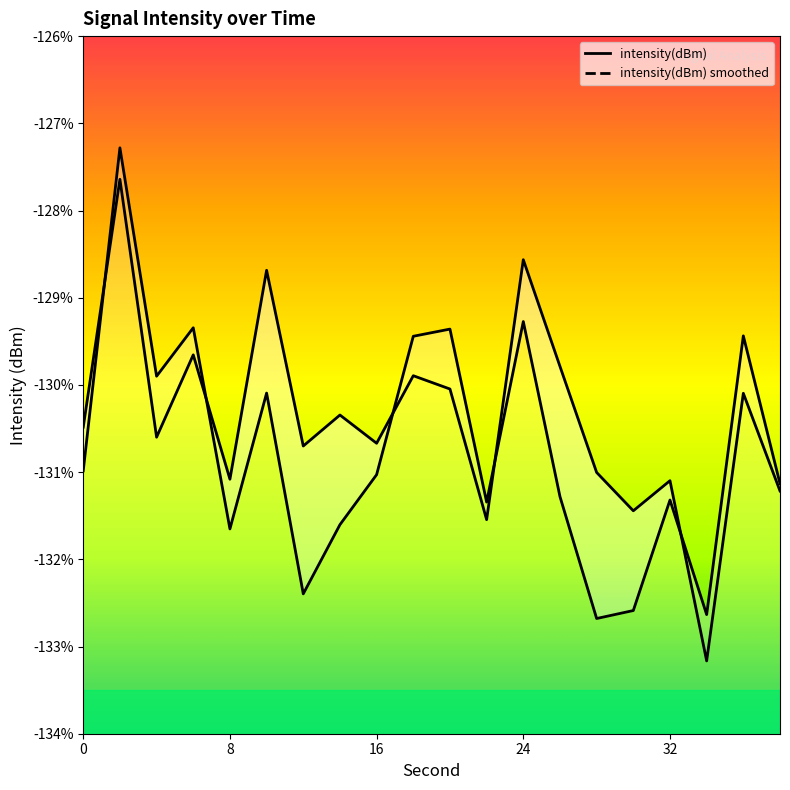

At which label does the data first exceed -130?

2